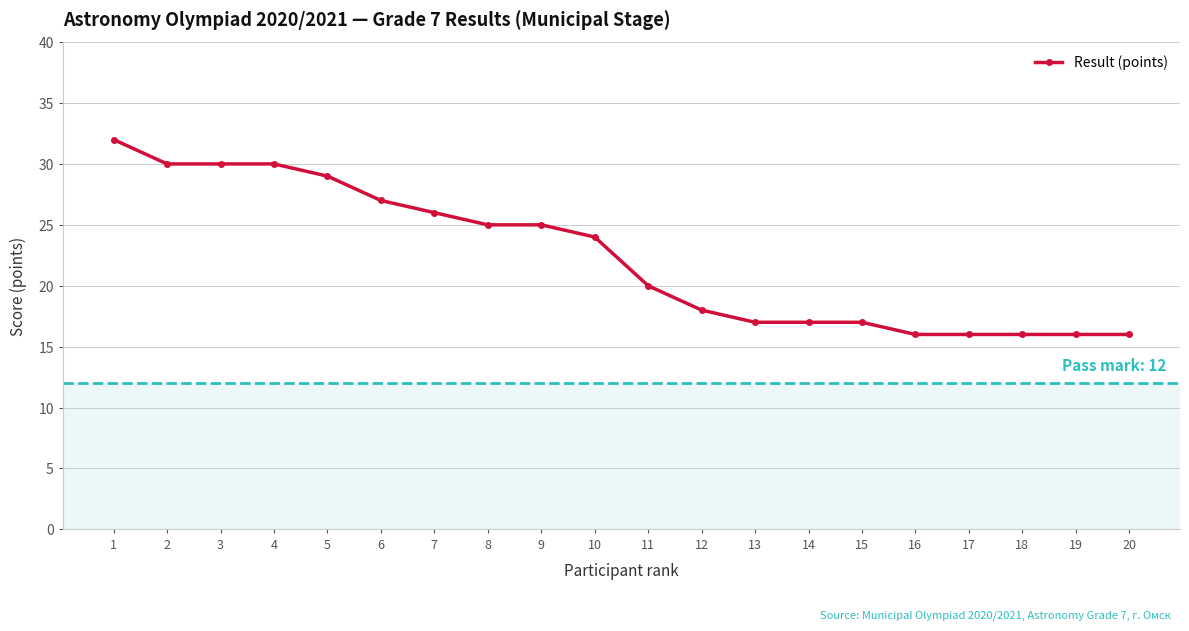

The value at 2 is 30. True or false?

True